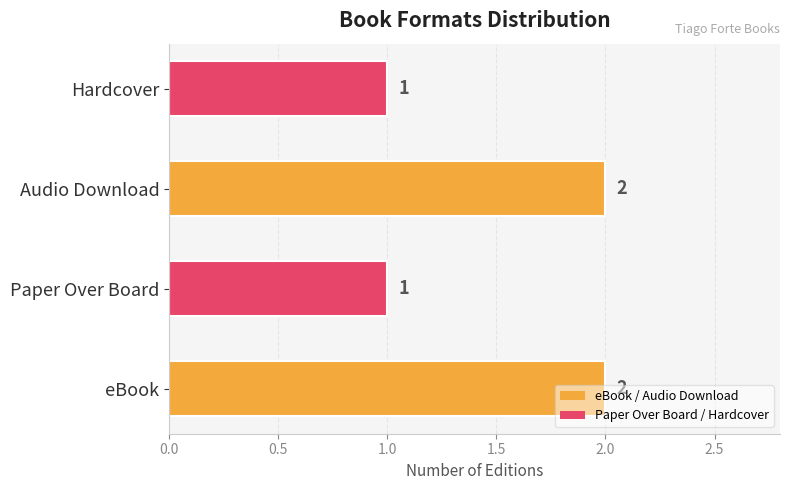

What is the ratio of the value at Audio Download to the value at eBook?

1.0